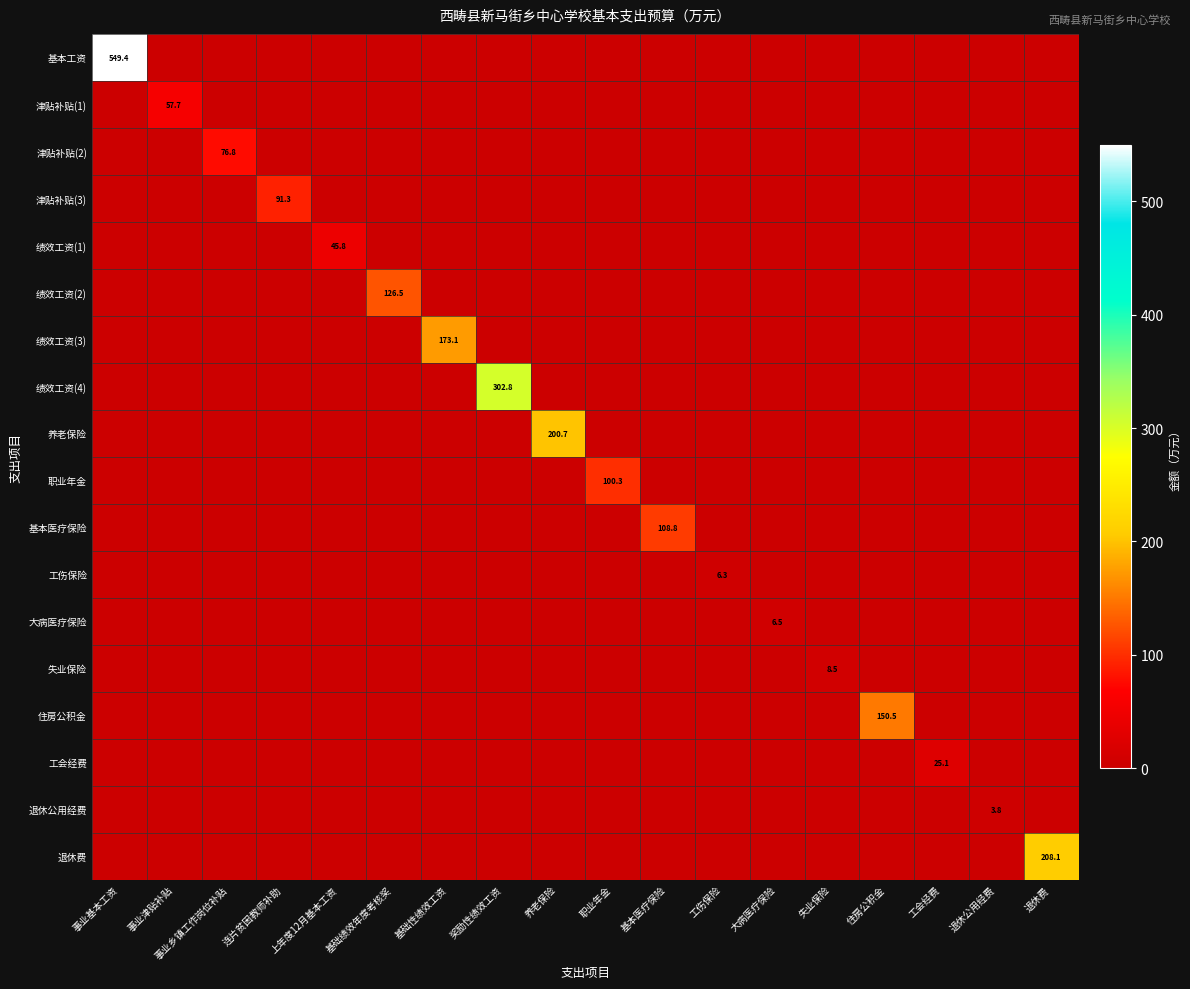

The 大病医疗保险 series shows 10.2 at 大病医疗保险. True or false?

False